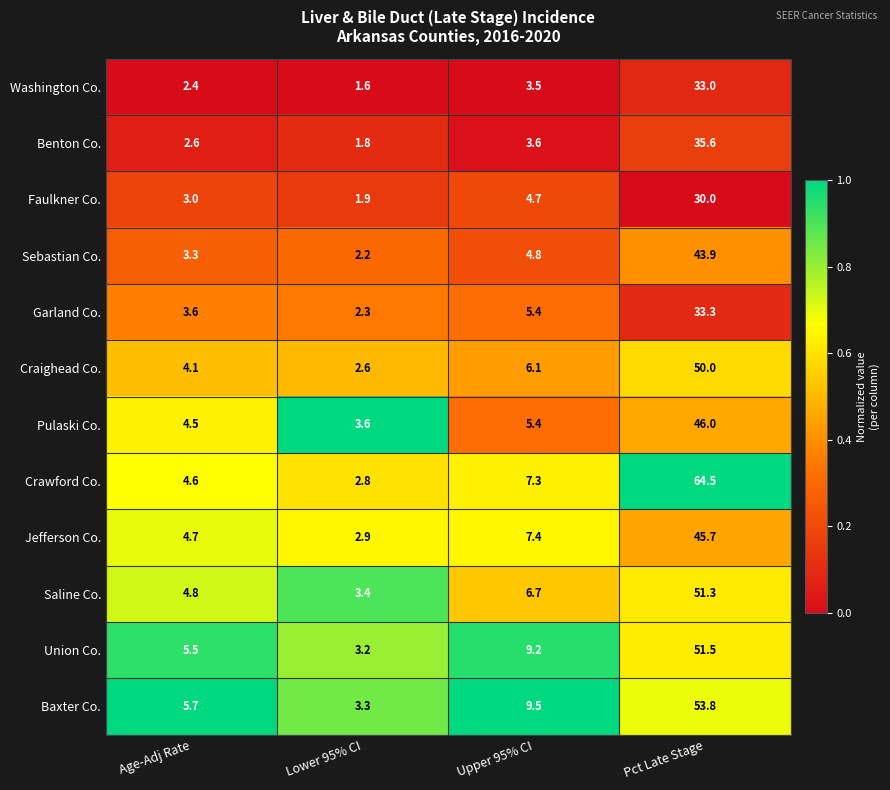

The Faulkner Co. series shows 3.0 at Age-Adj Rate. True or false?

True